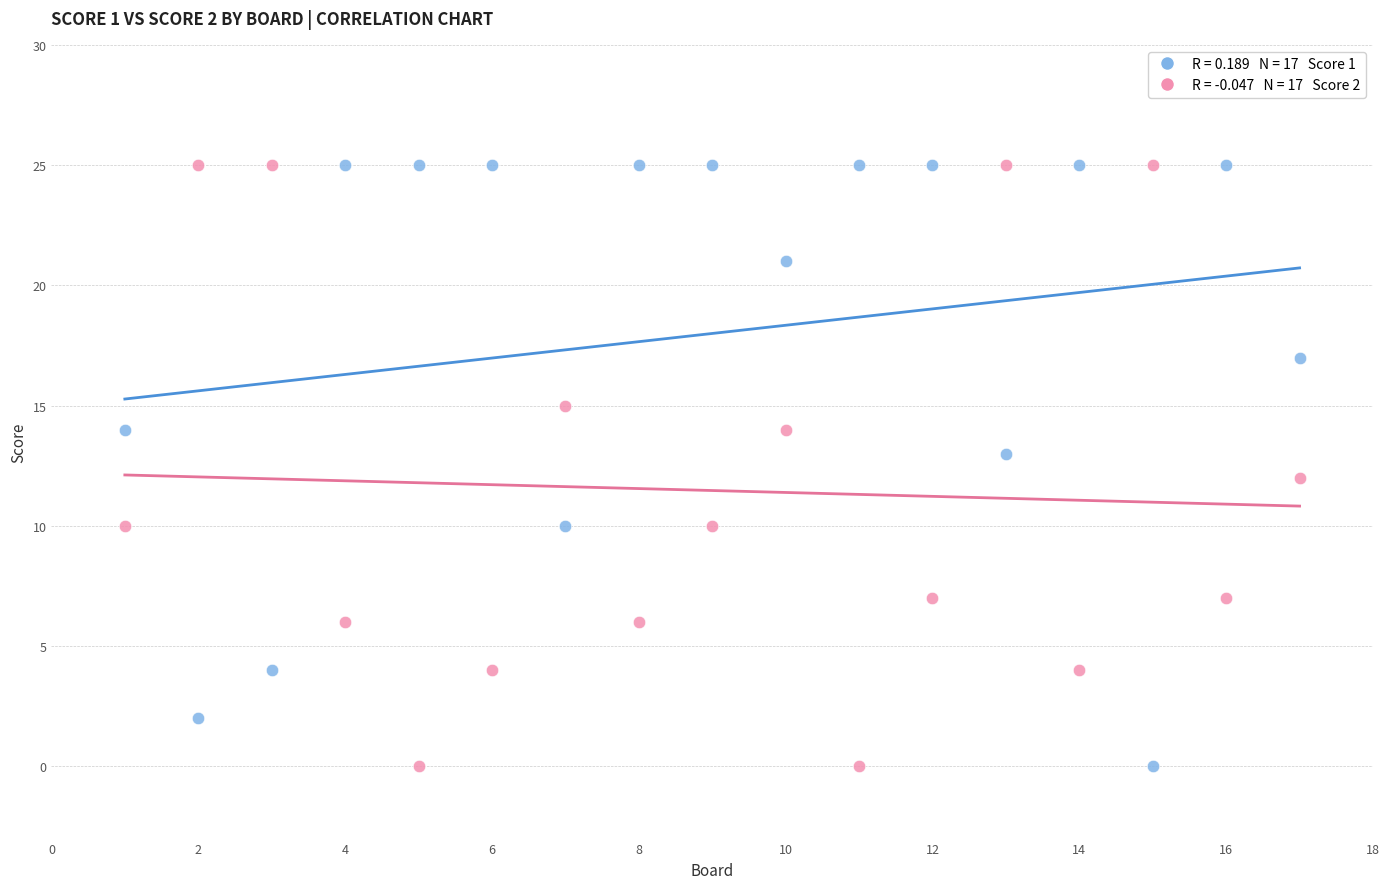

Across all data points, what is the range of X values (max minus min)?

16